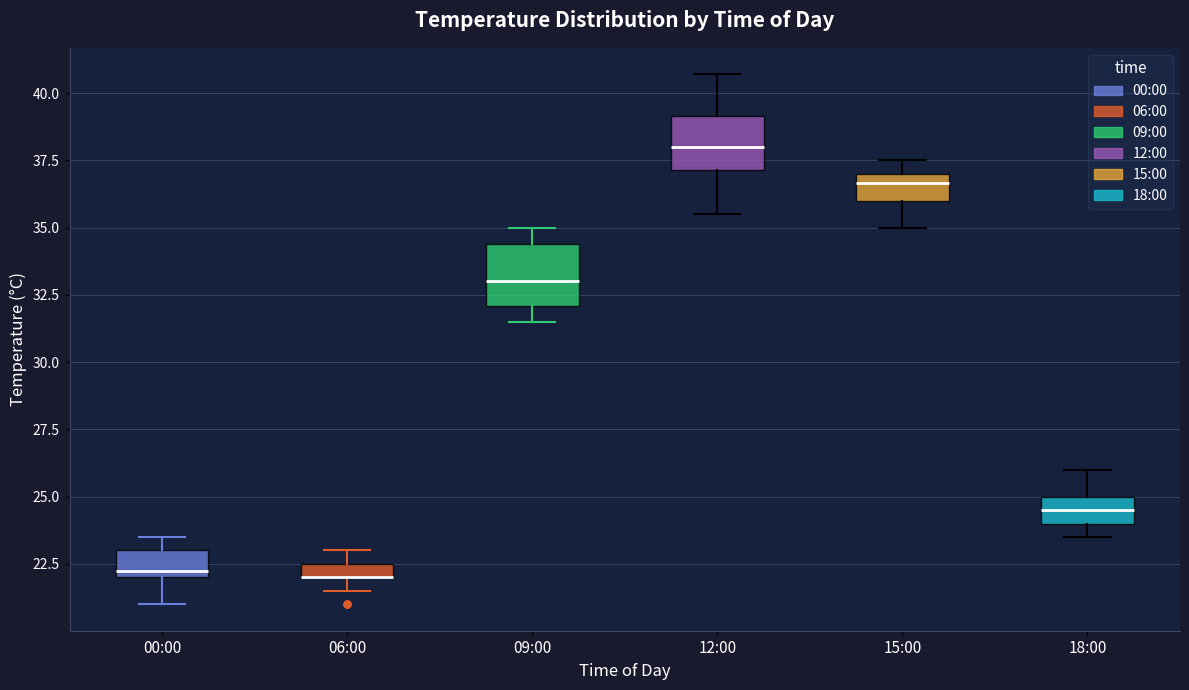

Where does the lower whisker of the box for 15:00 end on the y-axis? The values are not printed on the chart, so give them approximately, as read against the axis.

35.0